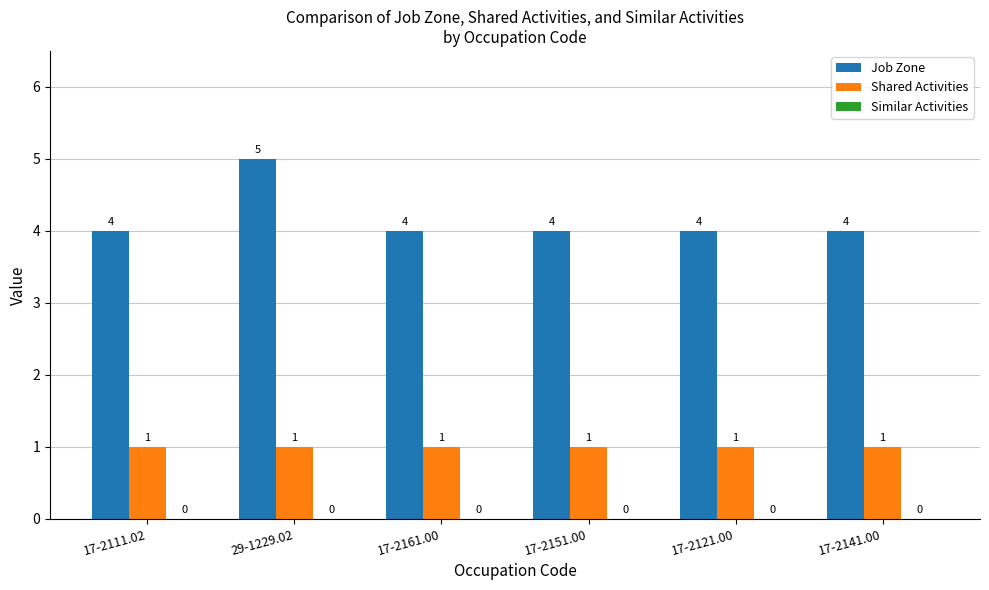

The value of Job Zone at 17-2151.00 is 1. True or false?

False